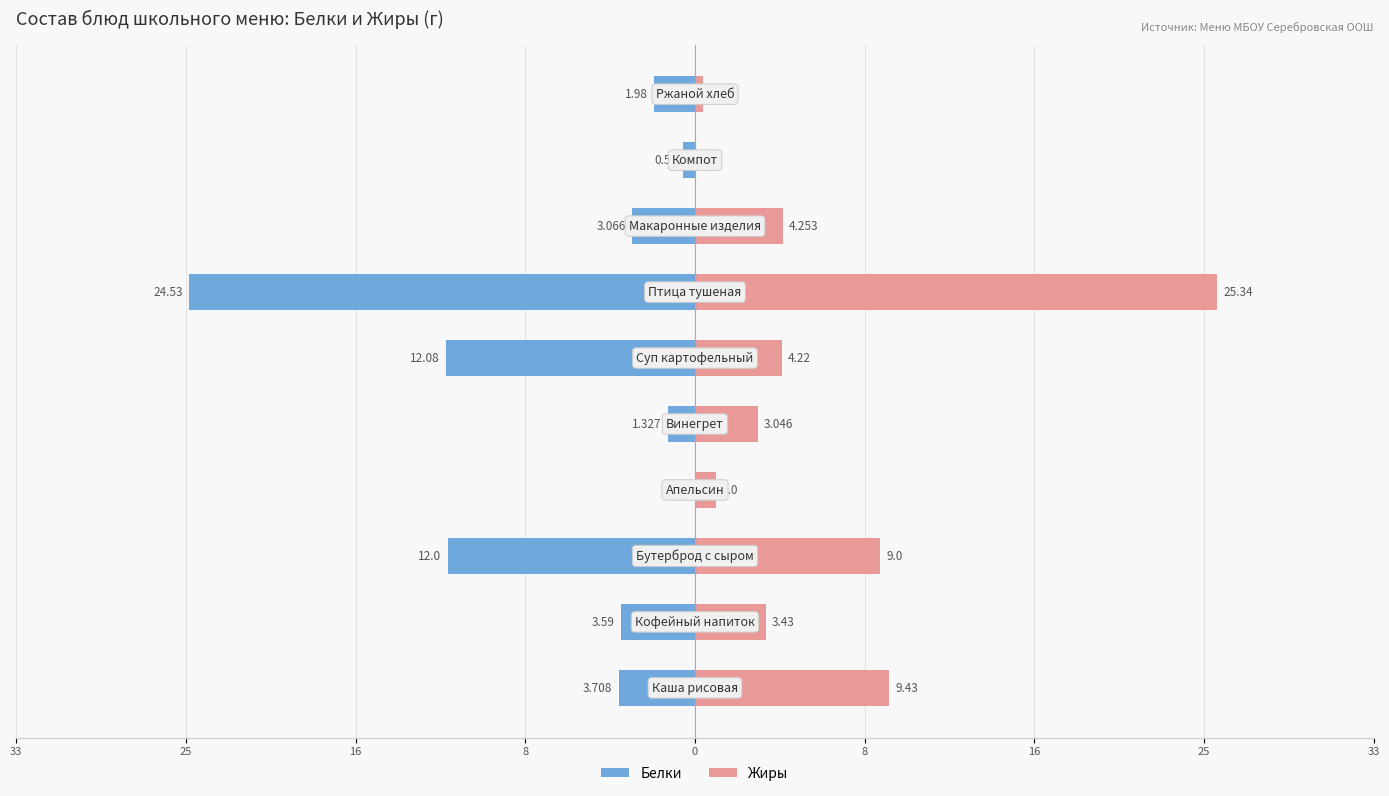

How many groups of bars are there?

10